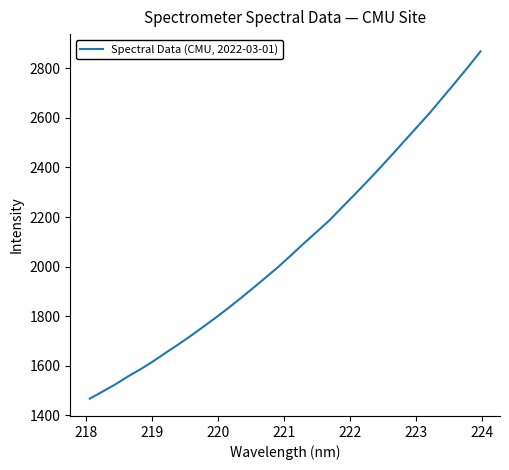

What is the smallest value displayed?

1466.8